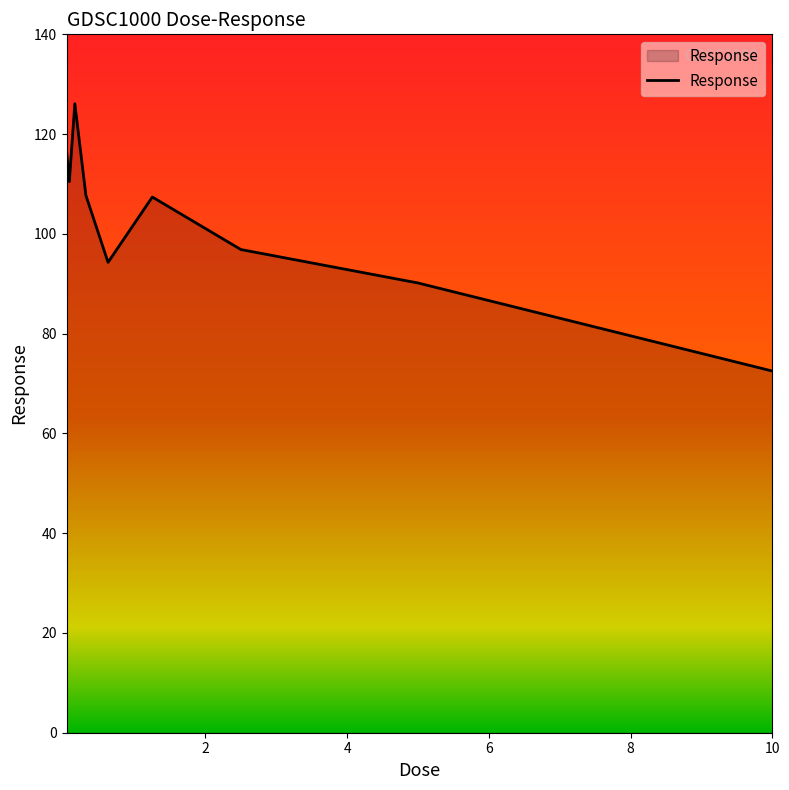

What is the smallest value displayed?

72.5